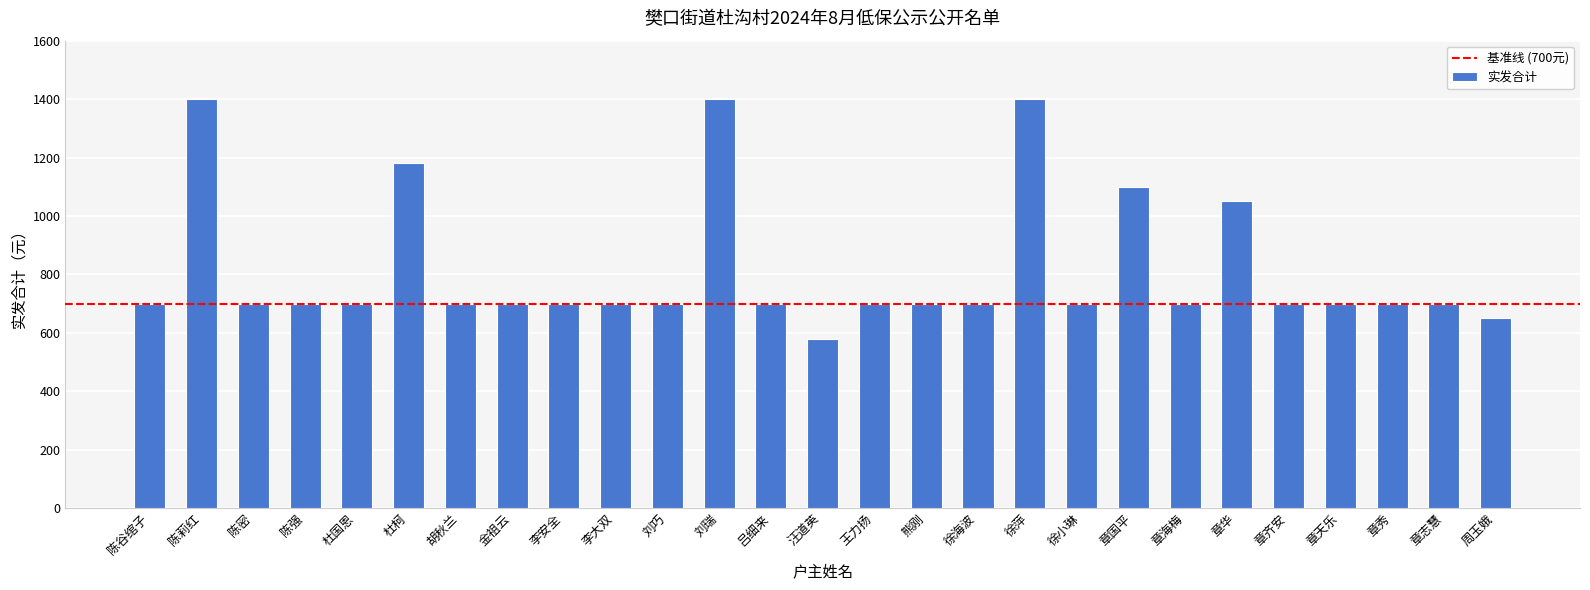

Reading left to right, extract all data points from this chart.

700	1400	700	700	700	1180	700	700	700	700	700	1400	700	580	700	700	700	1400	700	1100	700	1050	700	700	700	700	650